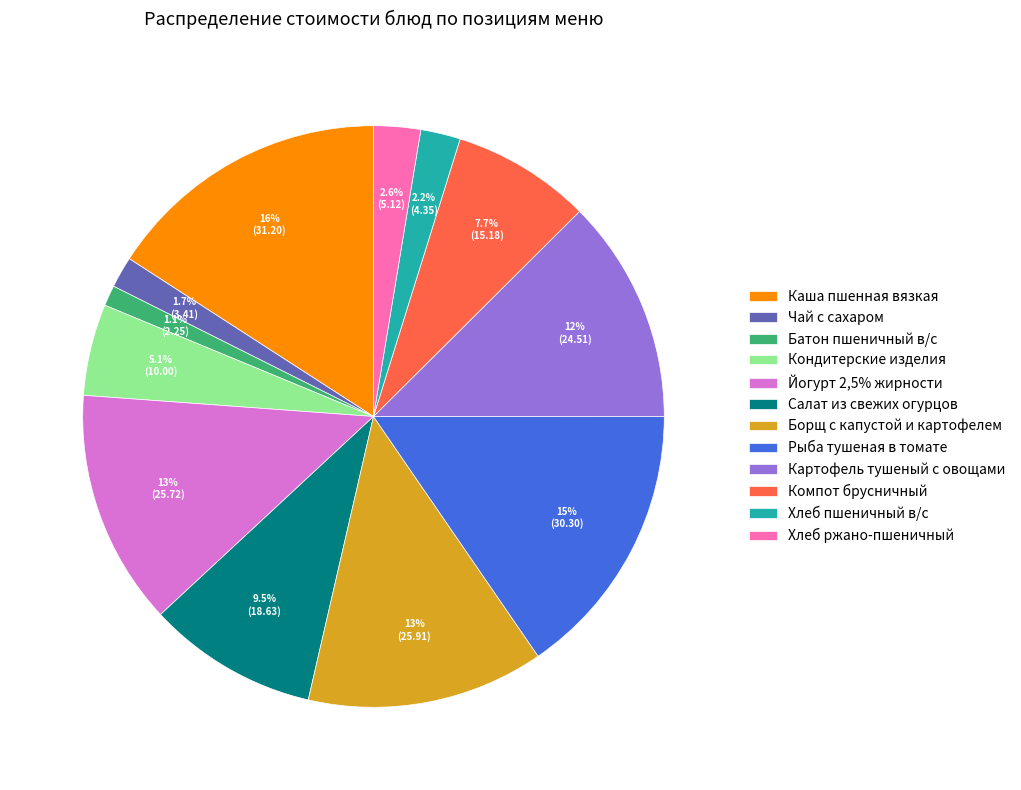

Does Салат из свежих огурцов represent more than half of the total?

No